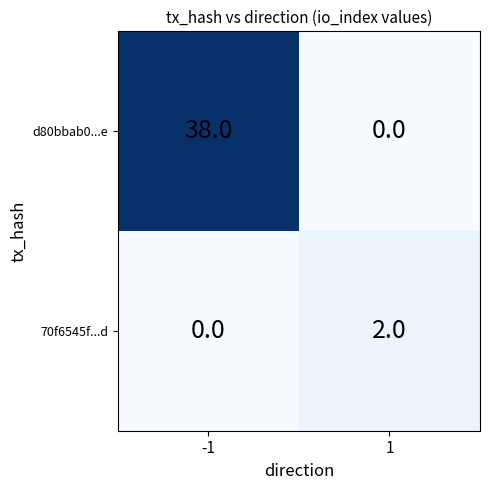

What is the difference between the d80bbab0...e values at 1 and -1?

38